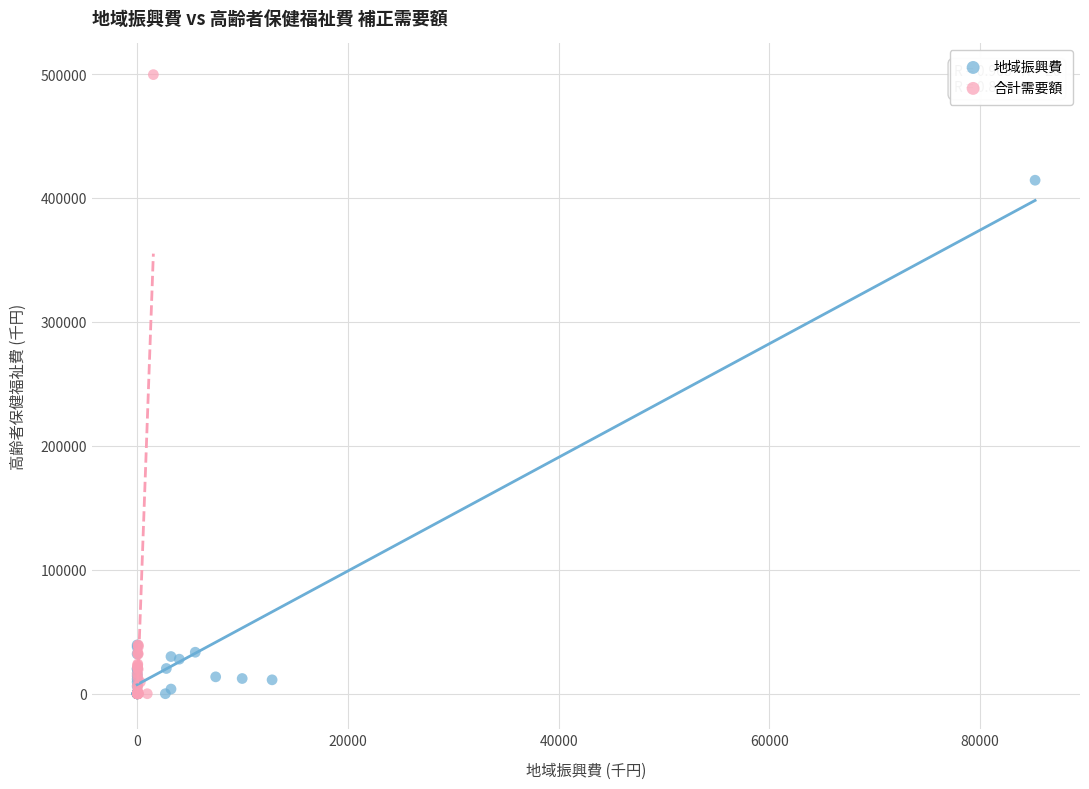

What are all the series names shown in the legend?

地域振興費, 合計需要額